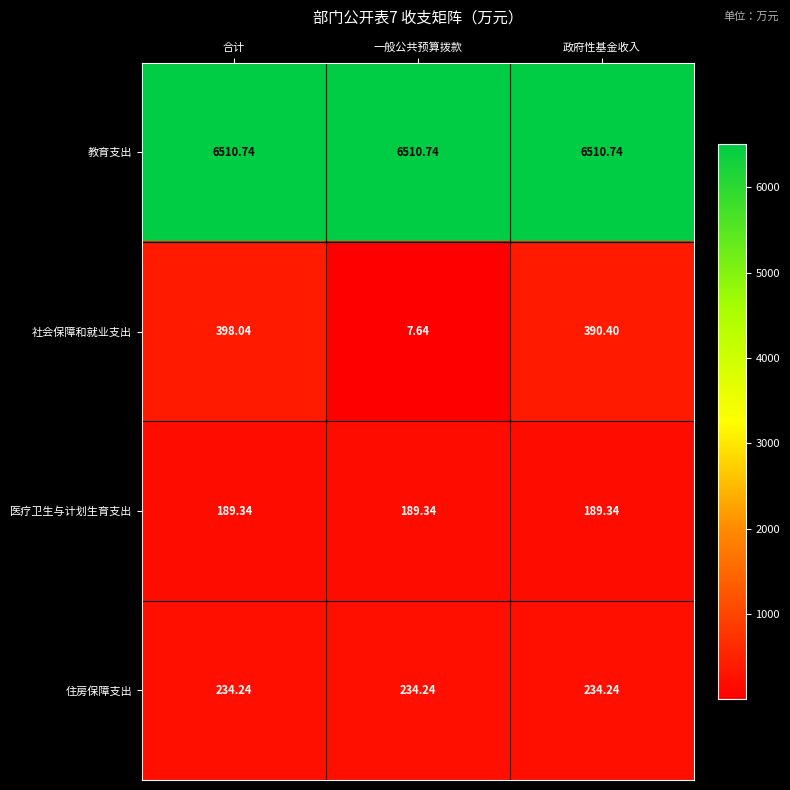

At which category is the sum across all series the highest?

合计